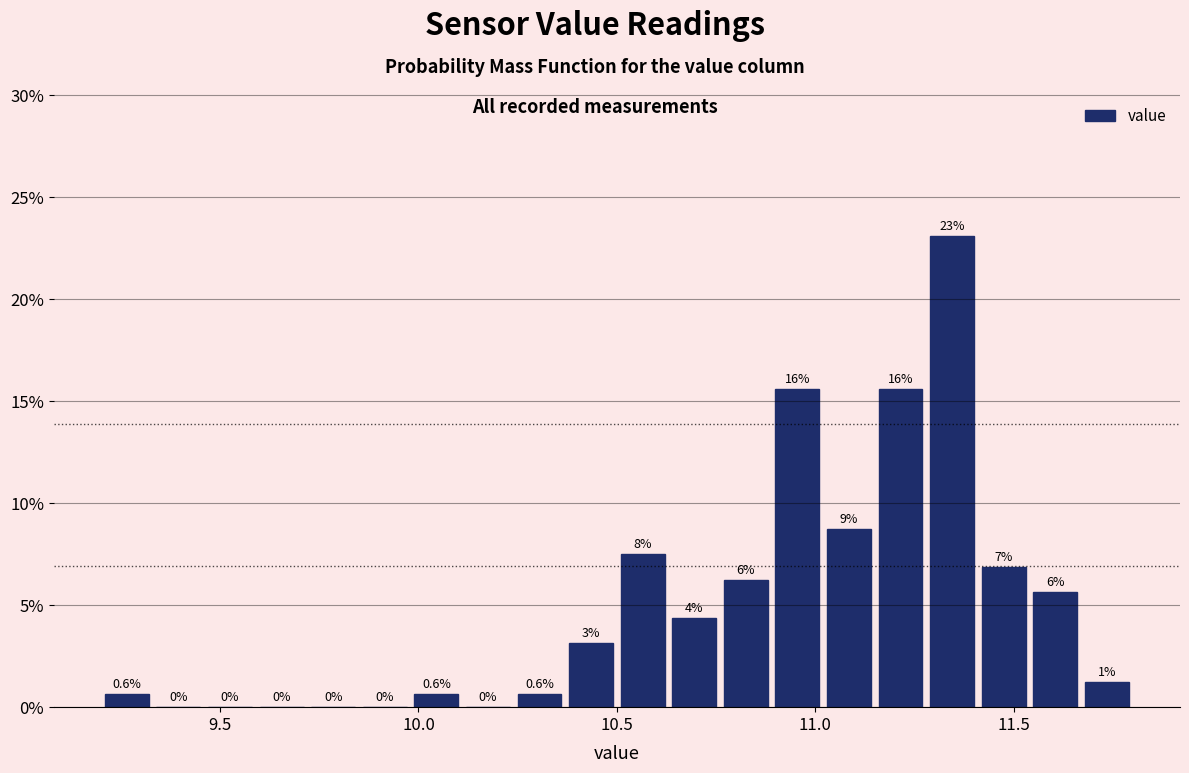

Around what value on the x-axis is the tallest bar? Give the approximate position of its centre, as read against the axis.

11.35